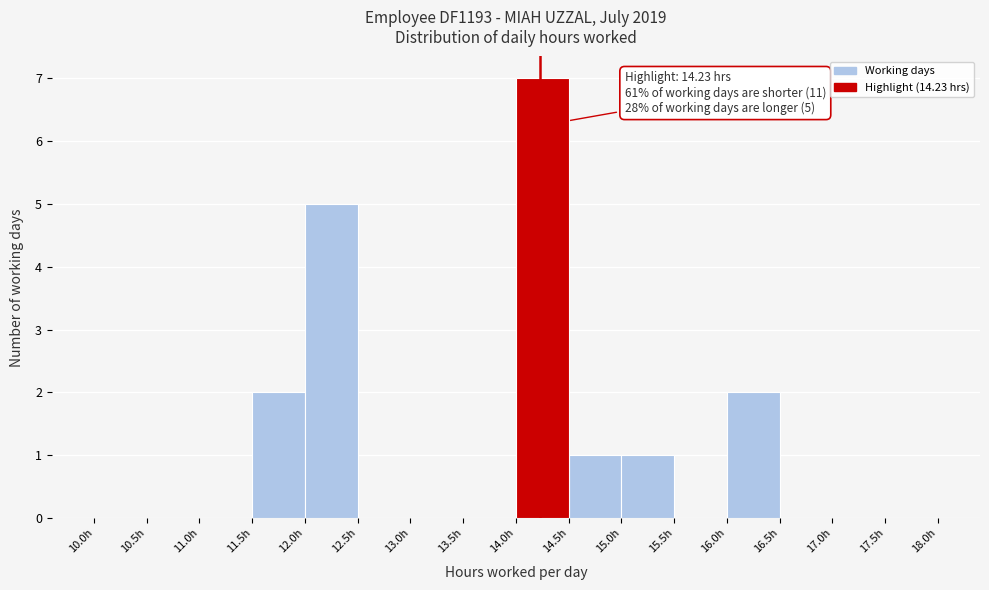

Over which range of the x-axis is the bar tallest?

14.0 to 14.5